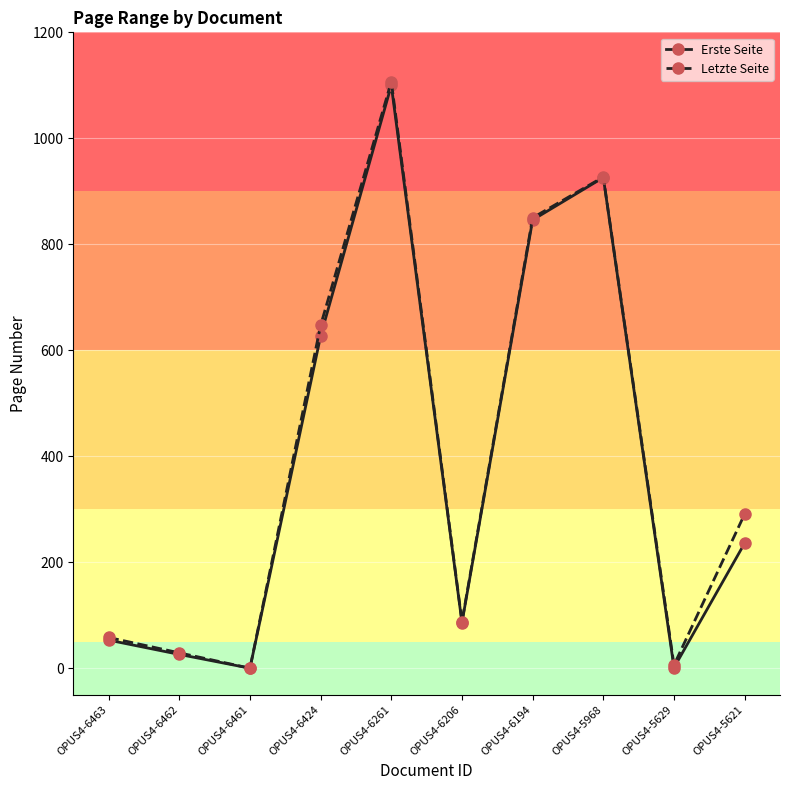

What is the maximum value for Letzte Seite?

1107